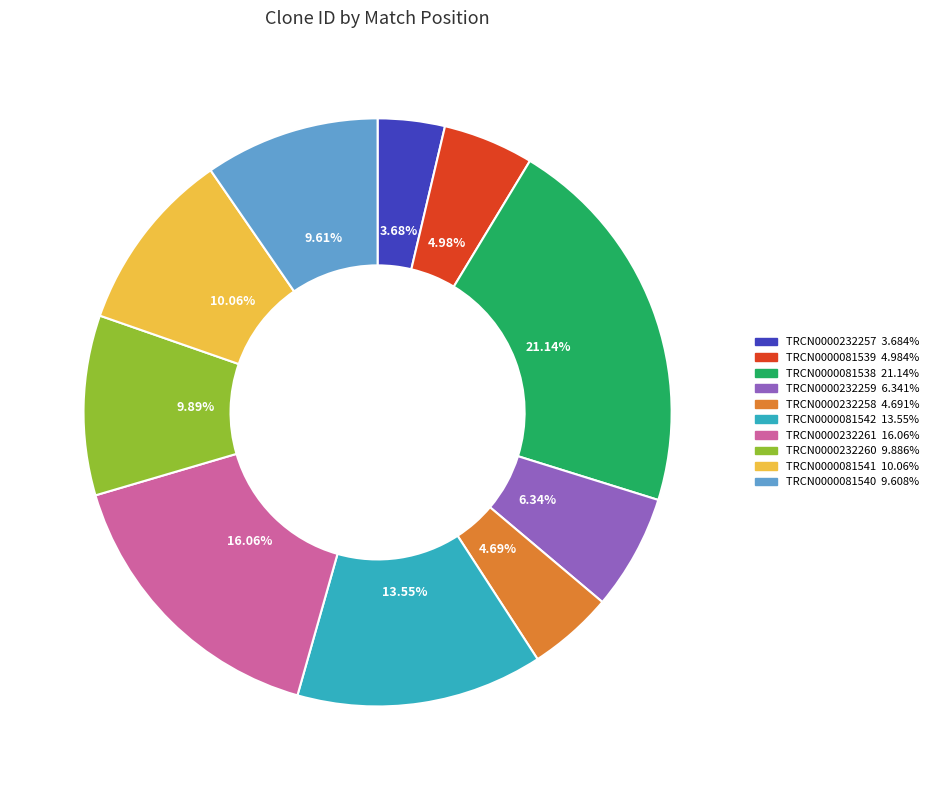

What is the total percentage of TRCN0000081539 and TRCN0000232257?

8.7%